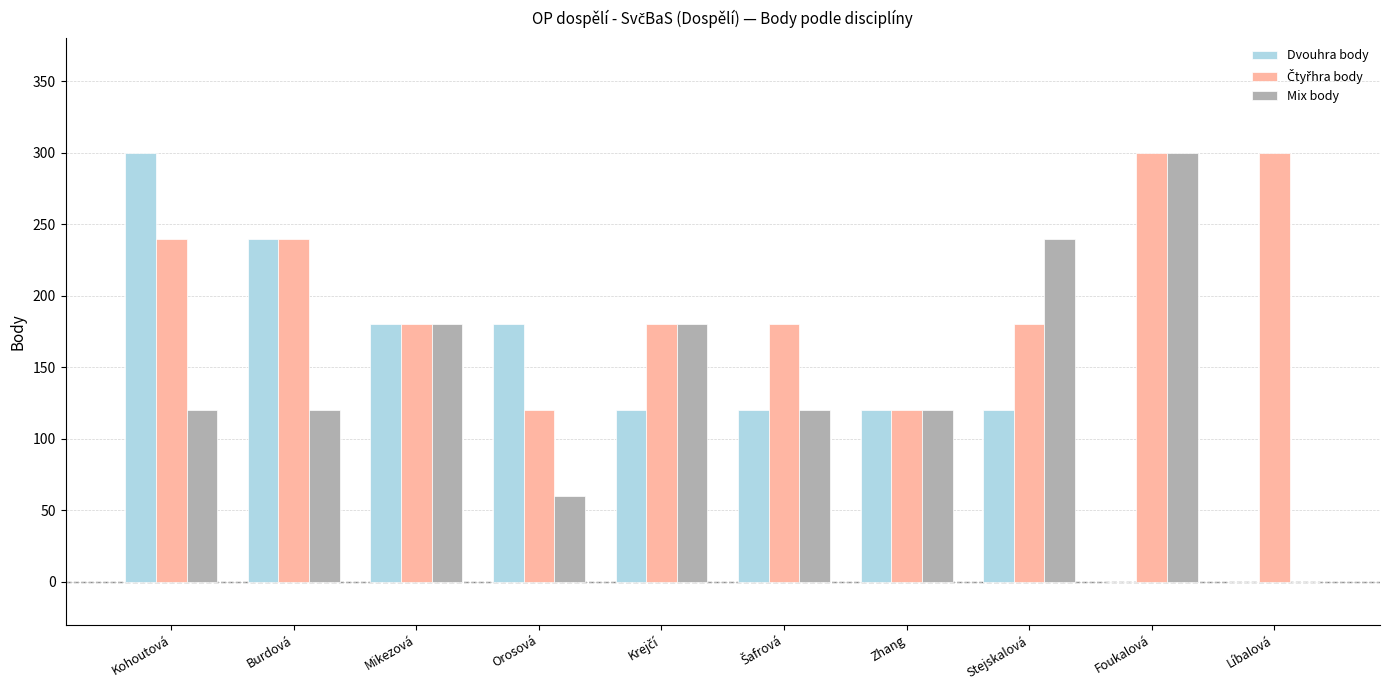

Are the bars horizontal?

No